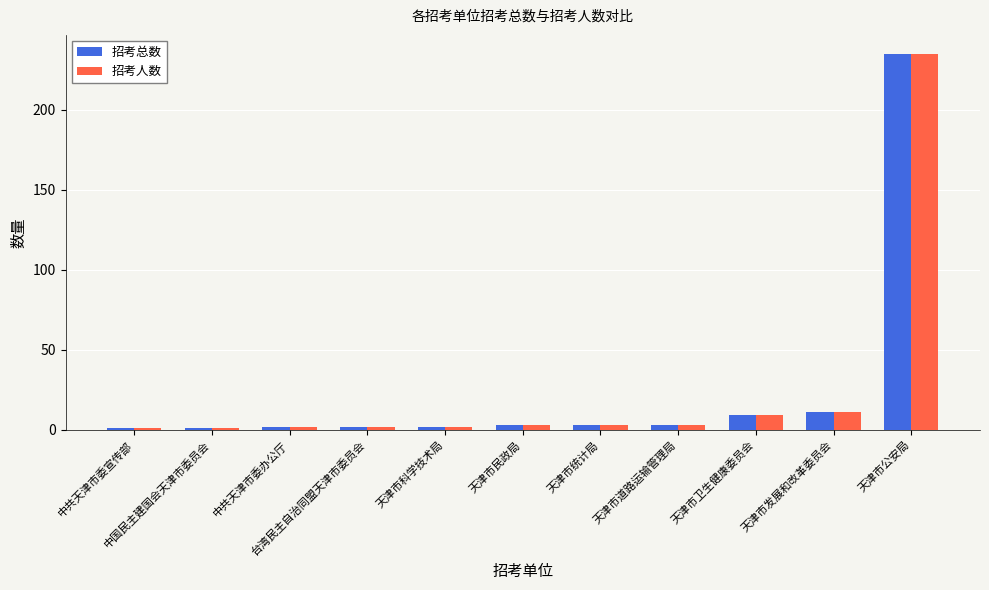

What are all the series names shown in the legend?

招考总数, 招考人数